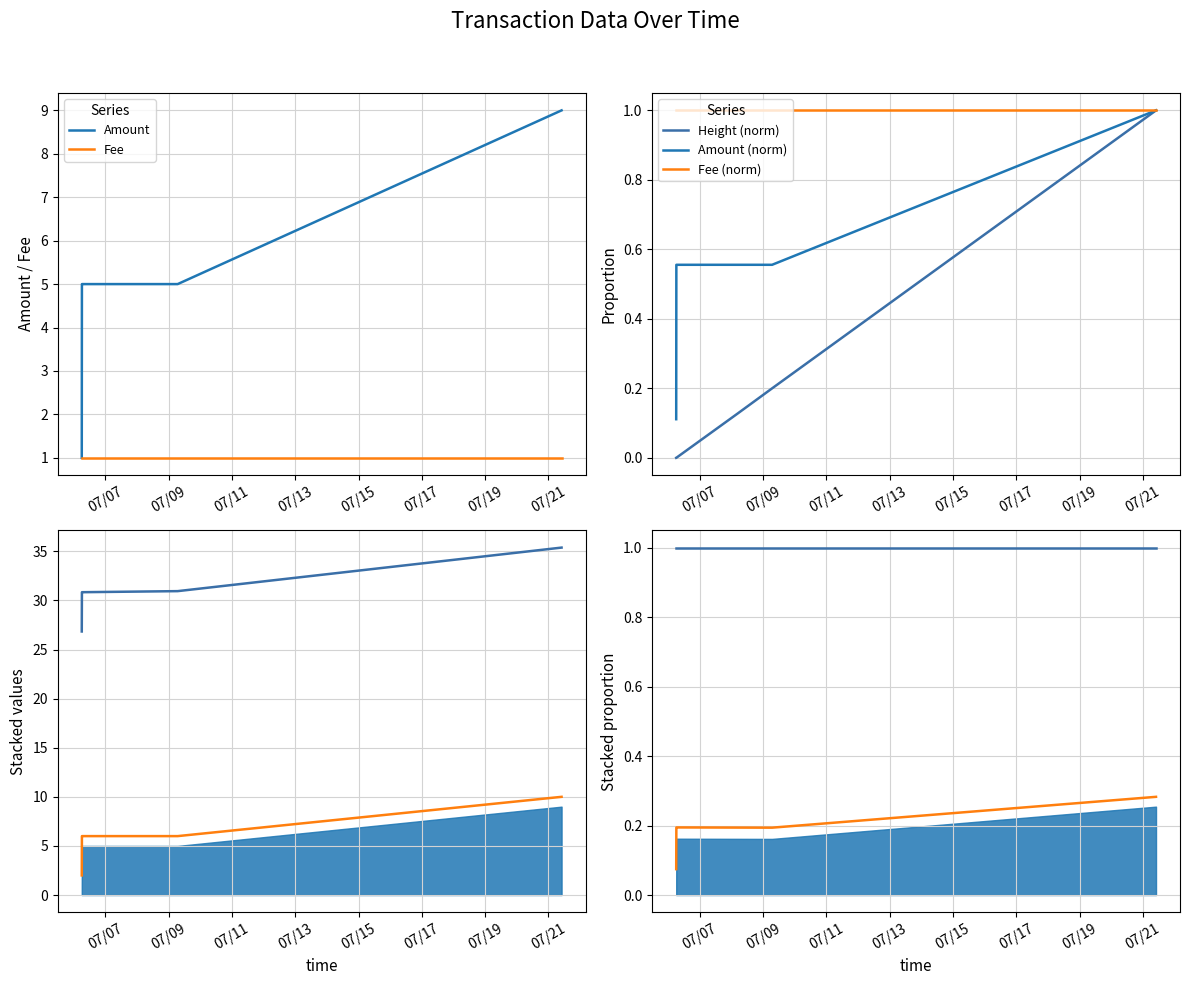

What position from the left is 2016-07-06 06:09:56?

2